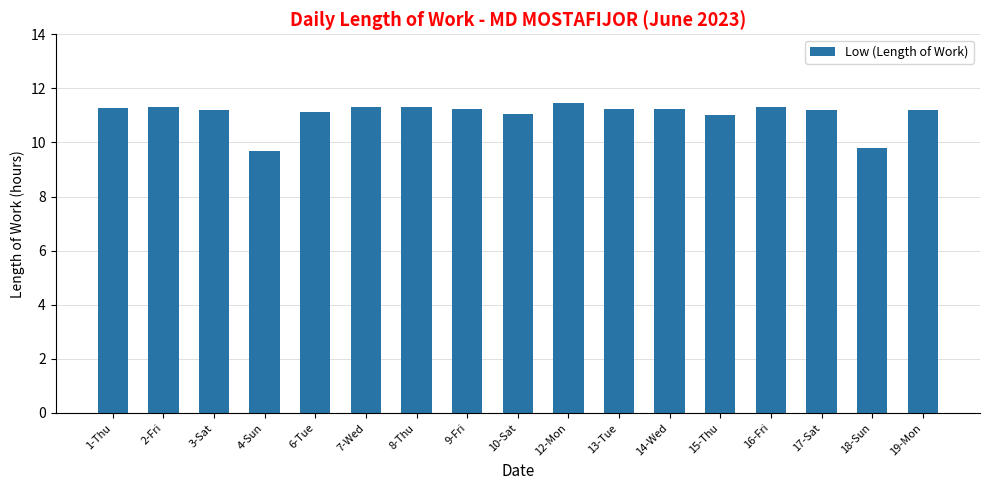

Which has a higher value, 4-Sun or 8-Thu?

8-Thu